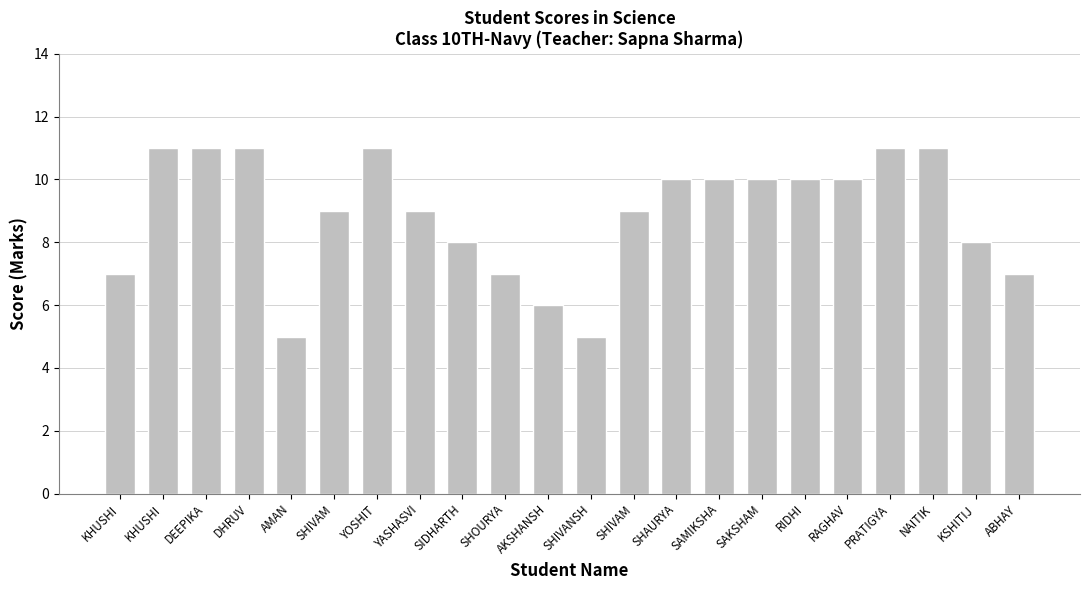

How many categories are shown in the chart?

22